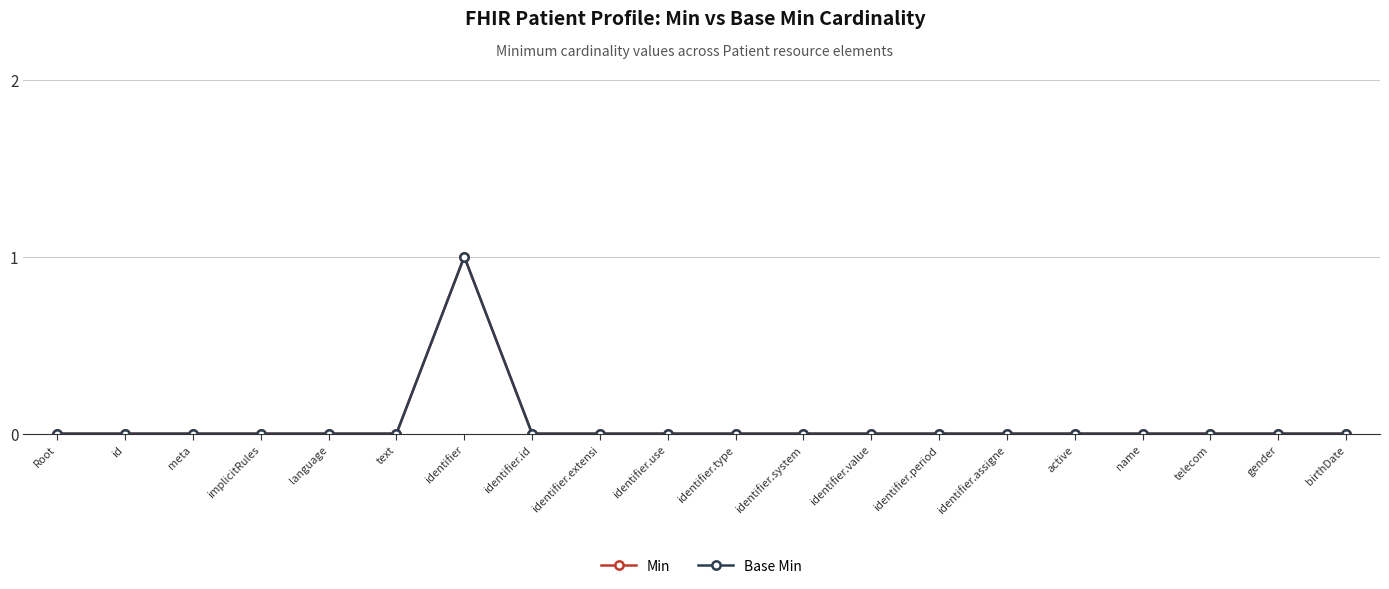

Reading left to right, list all the values displayed in this chart.

Min: 0	0	0	0	0	0	1	0	0	0	0	0	0	0	0	0	0	0	0	0
Base Min: 0	0	0	0	0	0	1	0	0	0	0	0	0	0	0	0	0	0	0	0